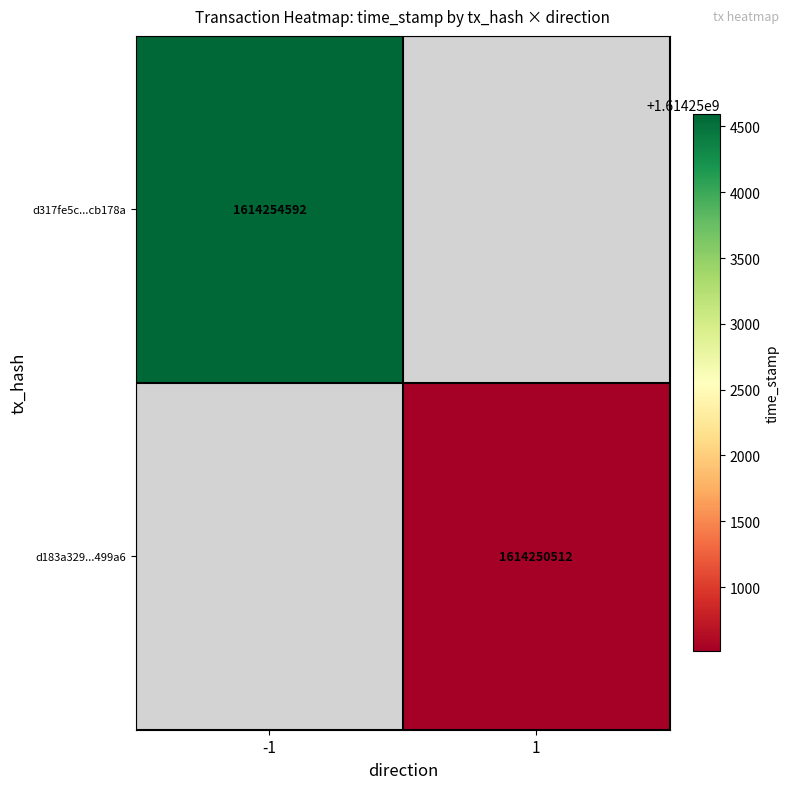

The value of d317fe5c...cb178a at -1 is 2467423236. True or false?

False